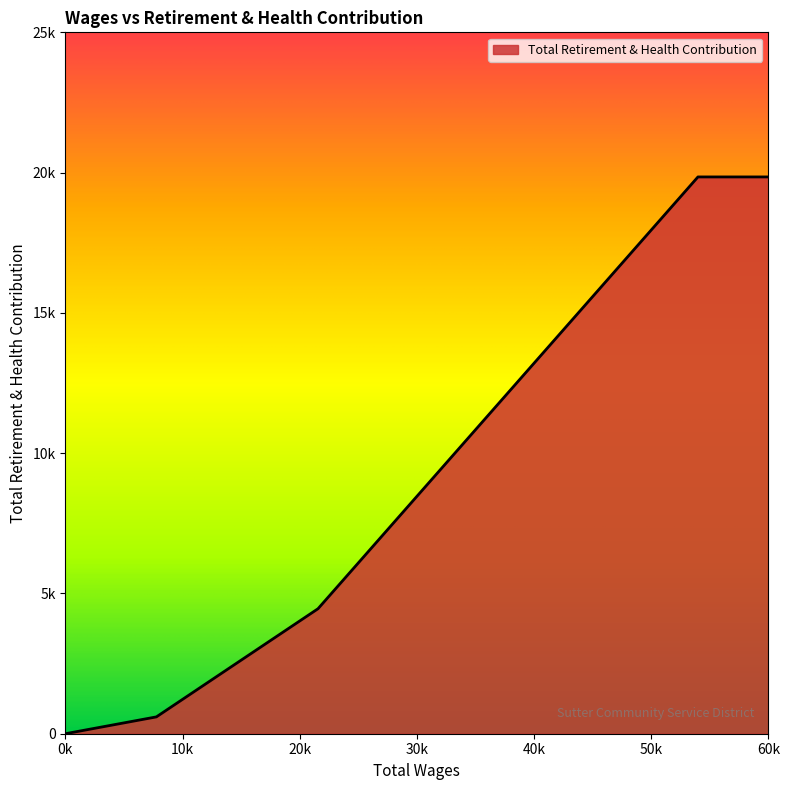

Does the chart display data point markers on the line(s)?

No